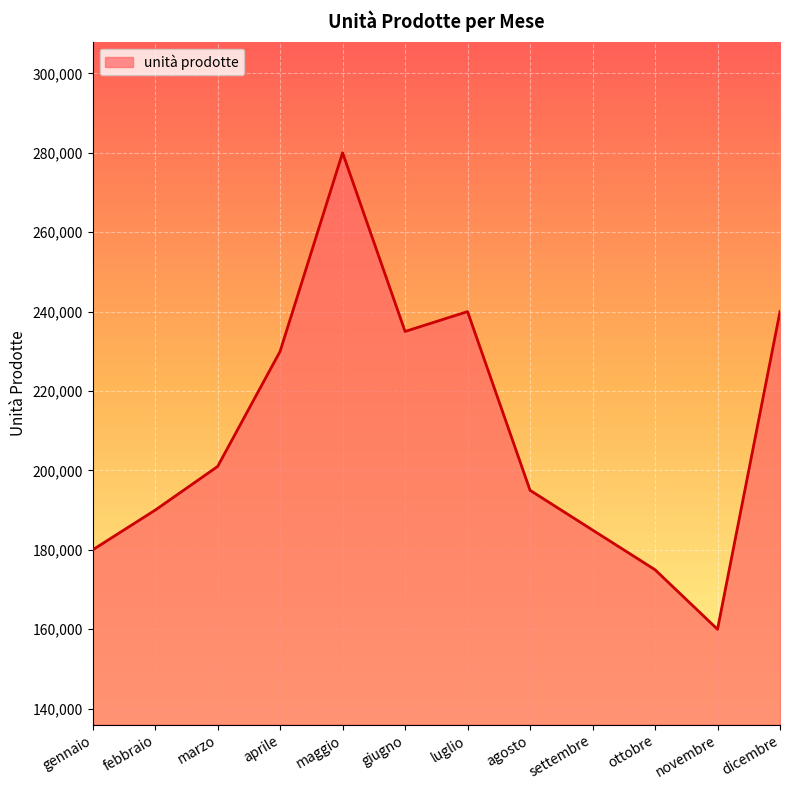

The chart shows a value of 128195 at giugno. True or false?

False